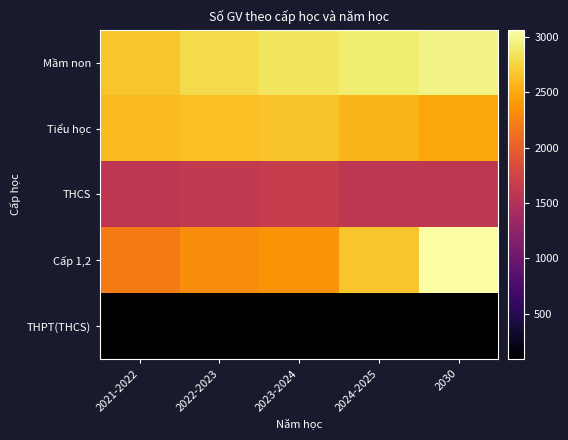

Between 2021-2022 and 2022-2023, which series saw the biggest shift?

Mầm non